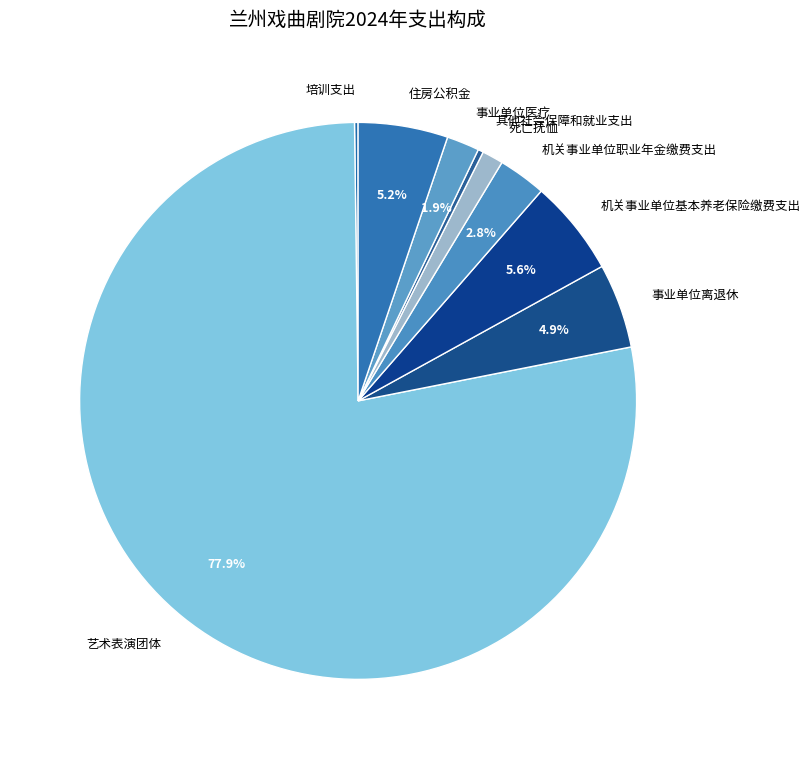

Is there a majority slice in this chart?

Yes